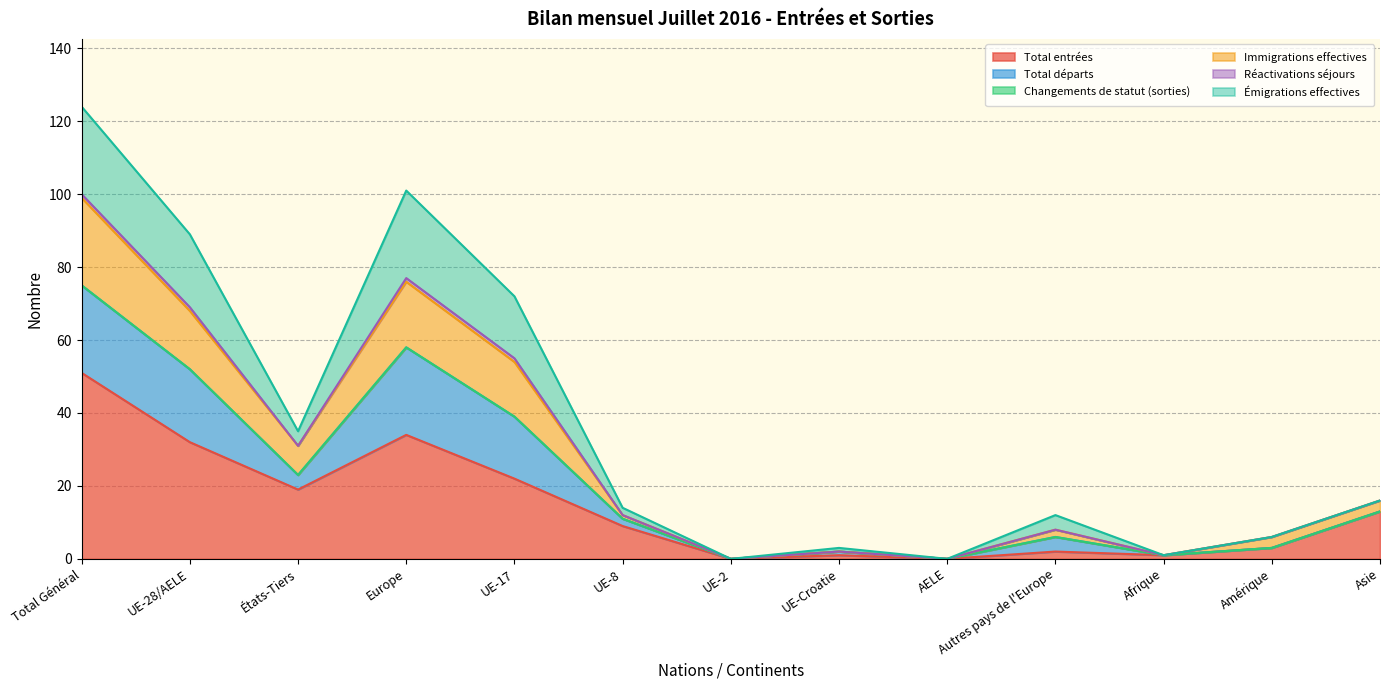

At which category is the sum across all series the highest?

Total Général